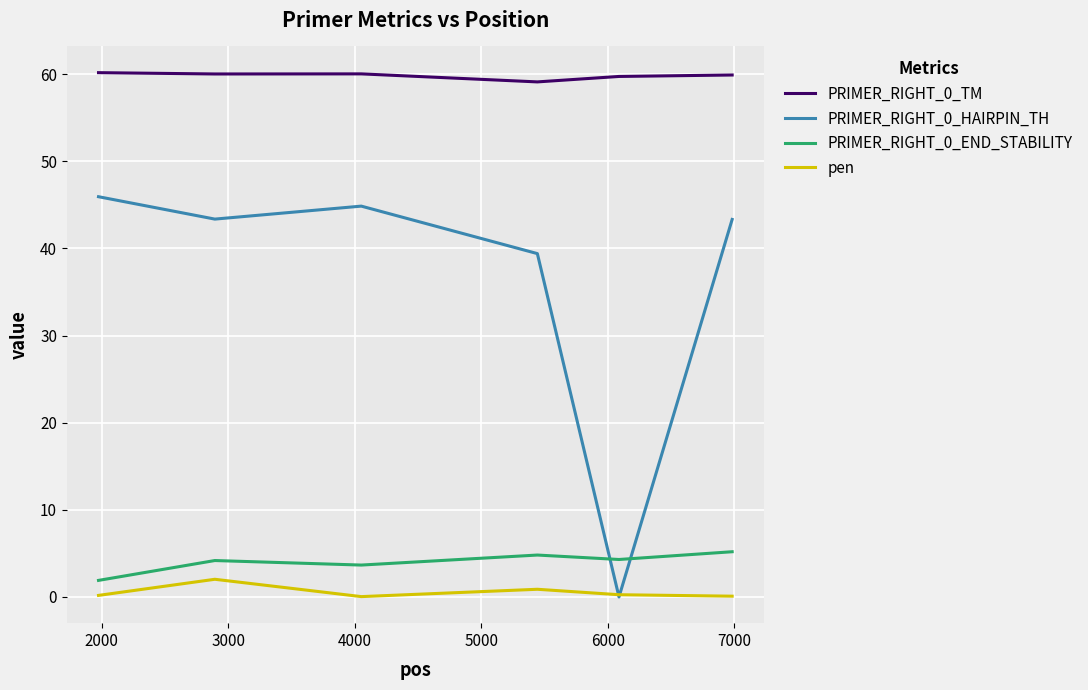

True or false: PRIMER_RIGHT_0_TM and pen intersect in this chart.

False